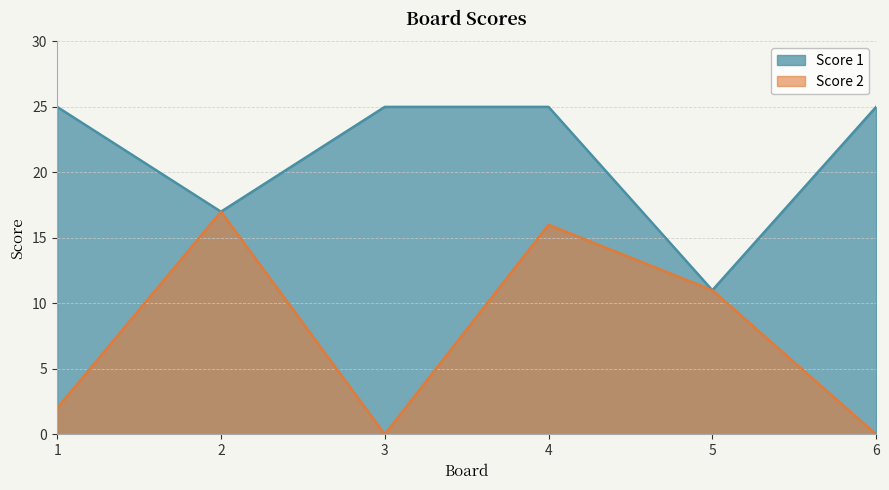

At which label does Score 1 reach its minimum?

5